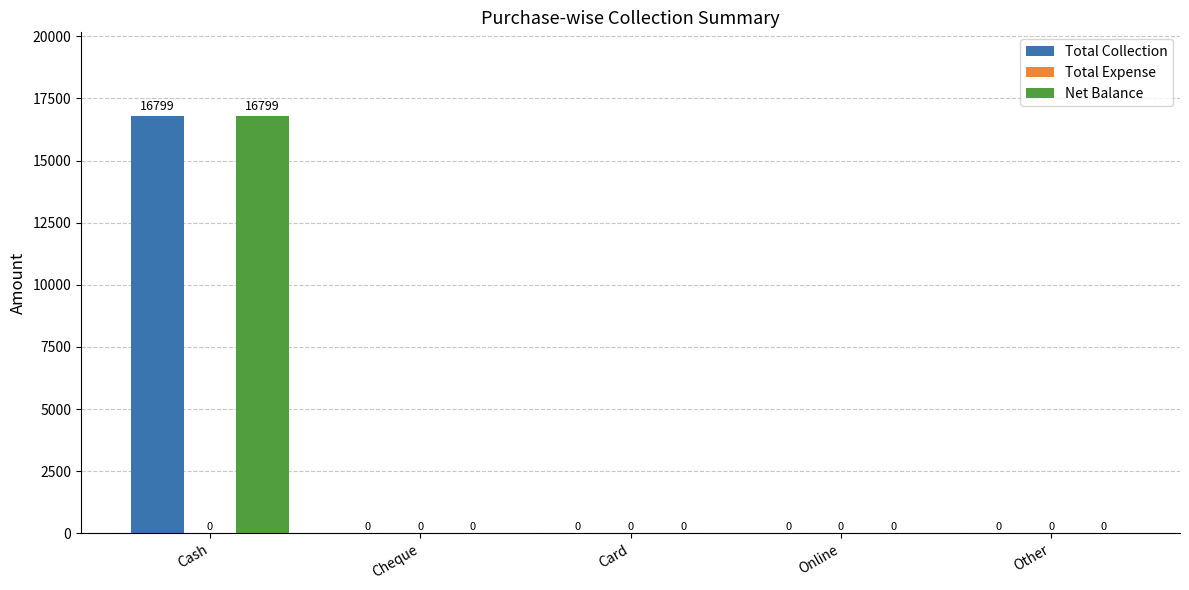

How many data points in Total Collection are above 0?

1